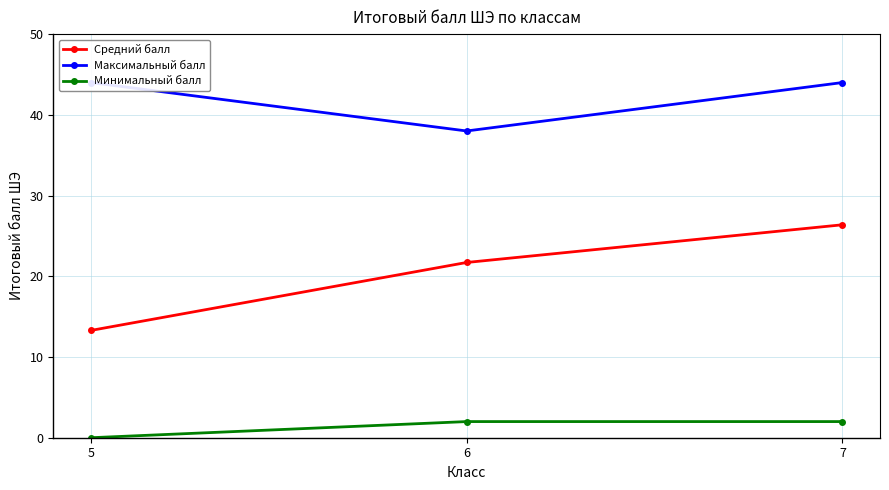

What is the spread (max minus min) of values at 6?

36.0